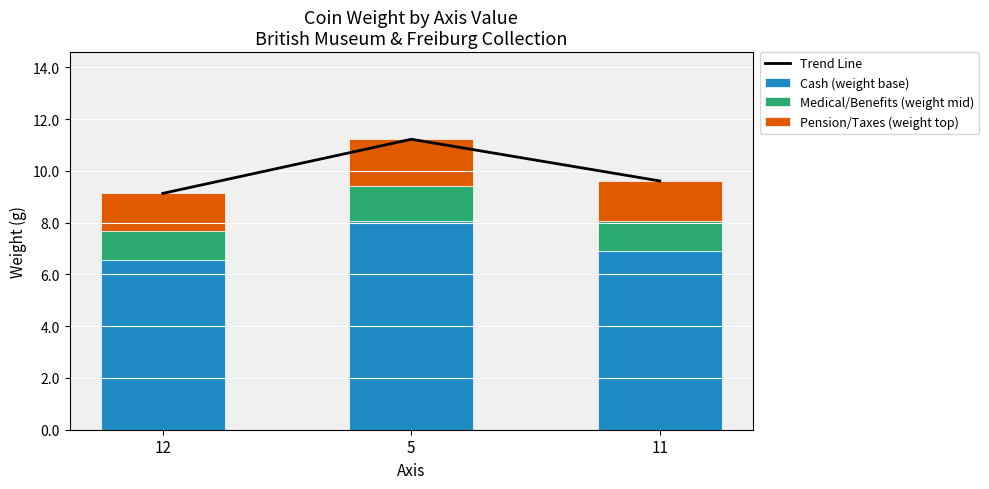

What is the difference between the Pension/Taxes (weight top) values at 5 and 12?

0.3